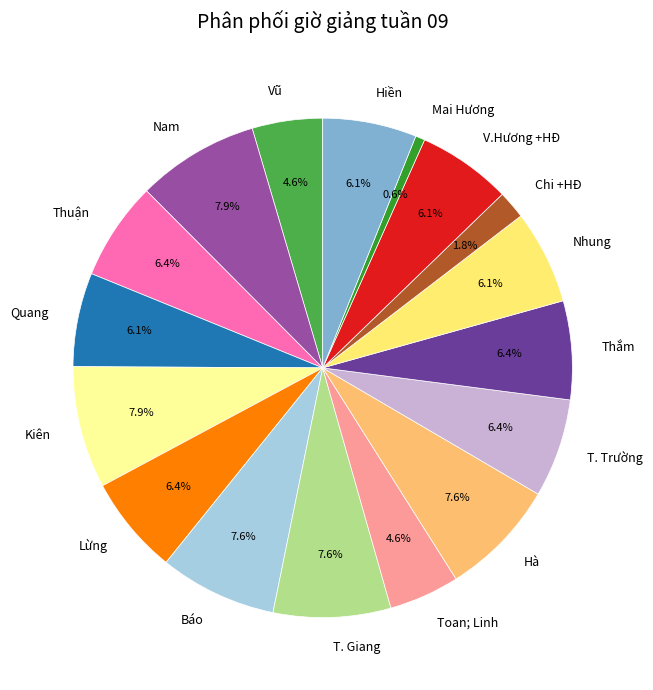

Combined, do Kiên and Quang account for over 50%?

No